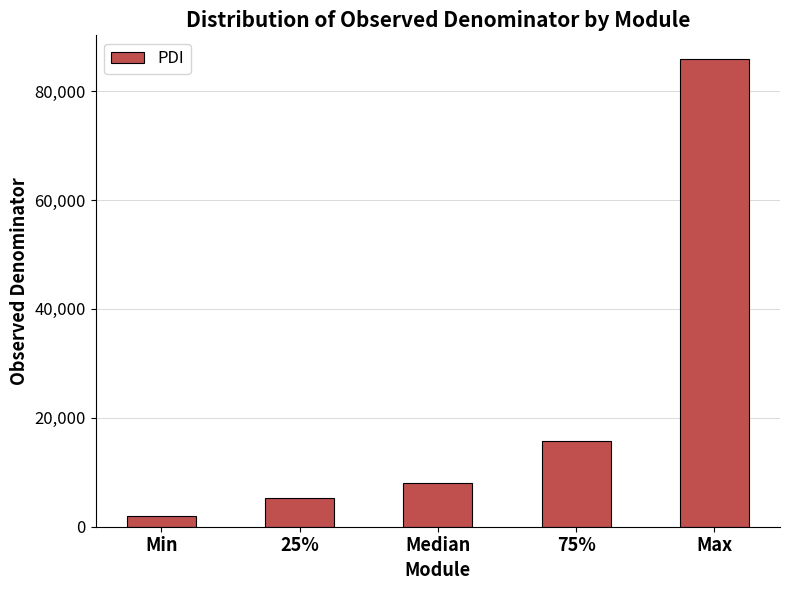

Reading right to left, transcribe all the data shown in this chart.

Max=85953.0	75%=15789.8	Median=7966.5	25%=5206.8	Min=1923.0